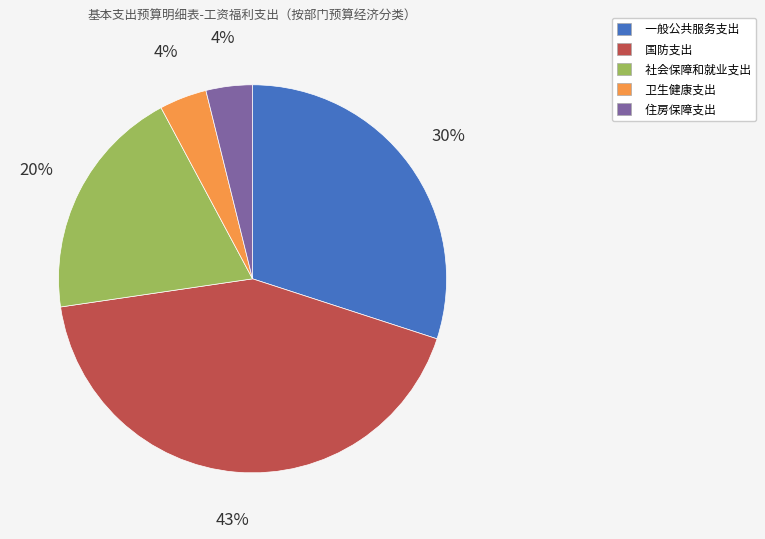

To the nearest percent, what percentage of the pie is 住房保障支出?

4%